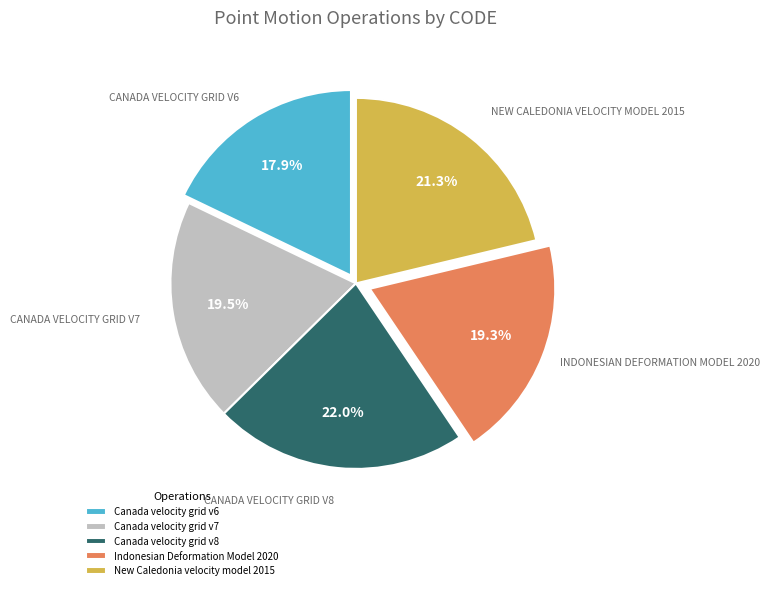

Is there any slice that represents more than half of the pie?

No